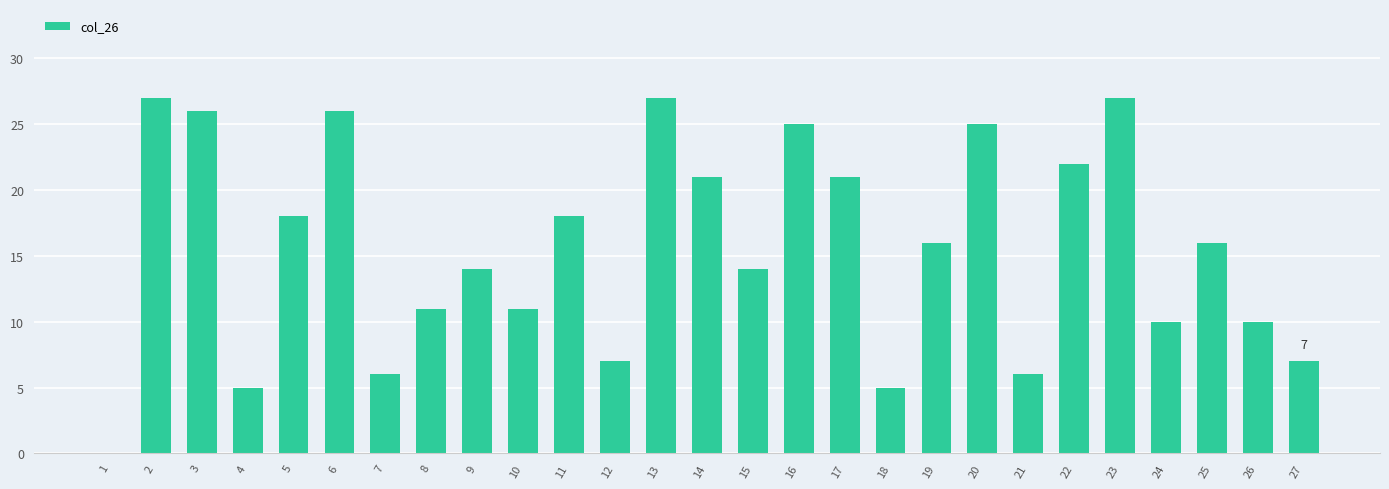

Is it true that the value at 23 is 40?

False